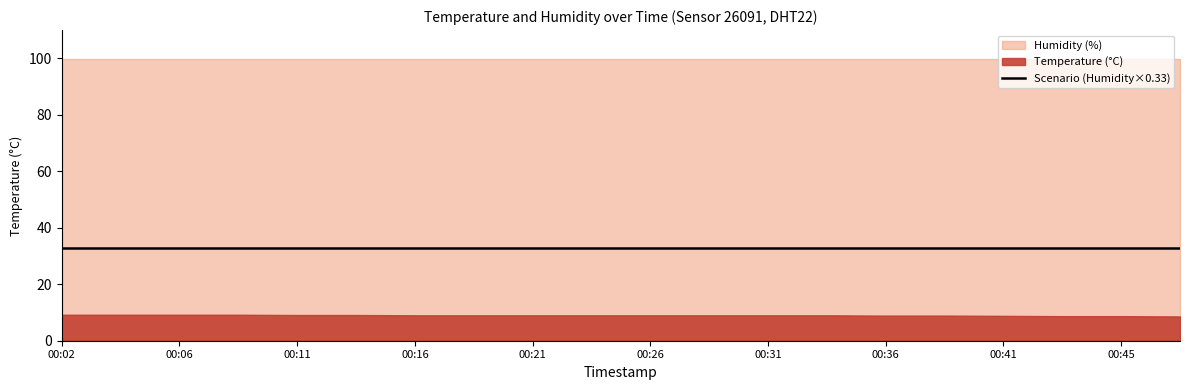

True or false: temperature and humidity intersect in this chart.

False